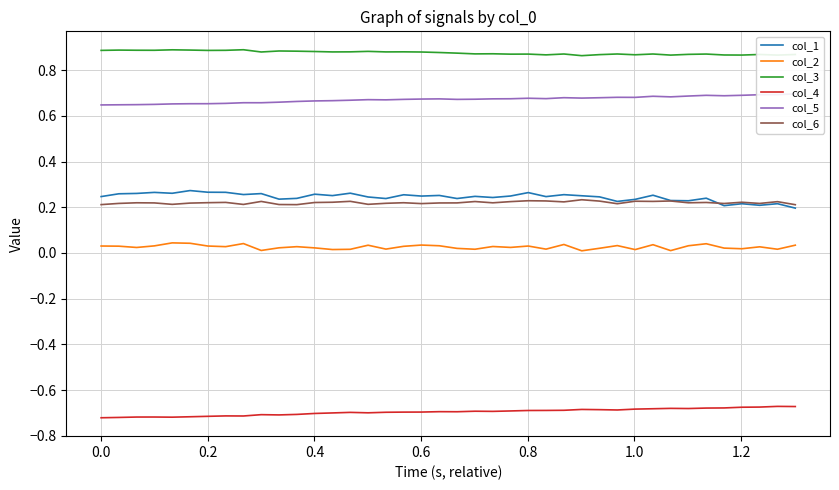

True or false: col_6 and col_4 intersect in this chart.

False